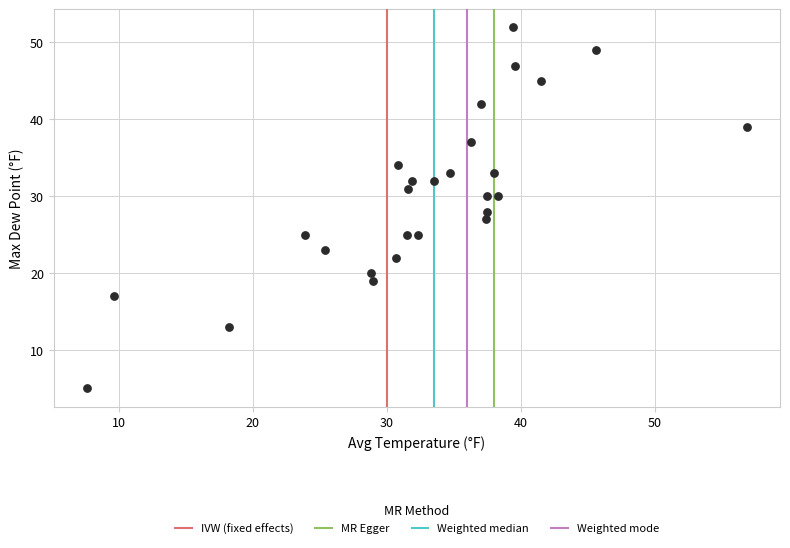

What is the range of Y values (max minus min)?

47